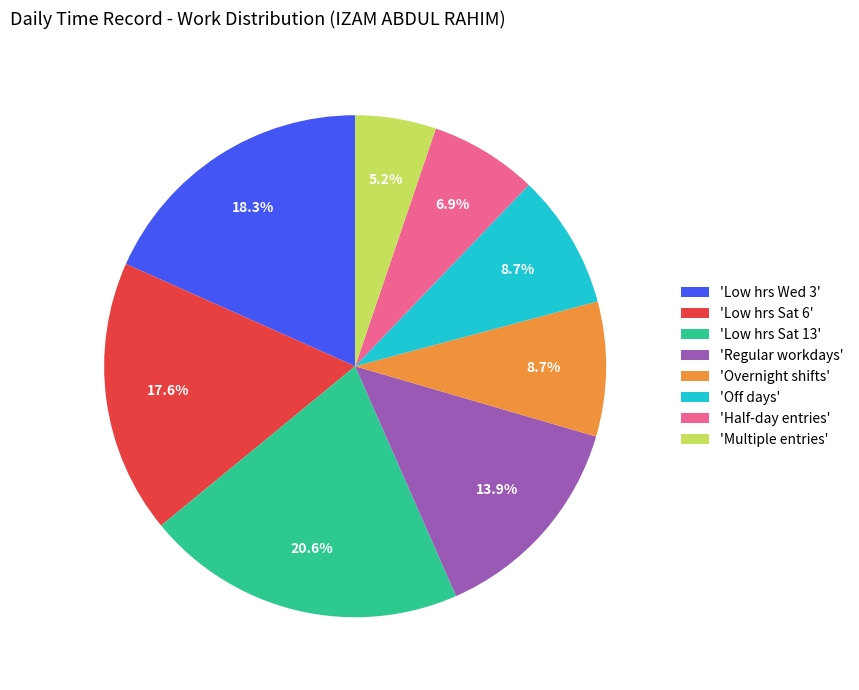

Is the sum of 'Low hrs Wed 3' and 'Off days' greater than half?

No